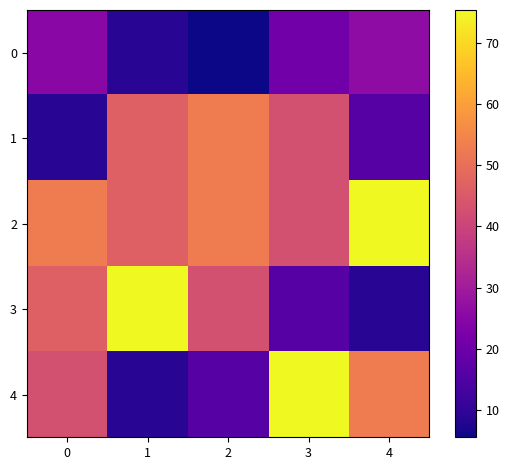

How many series are shown in this chart?

5